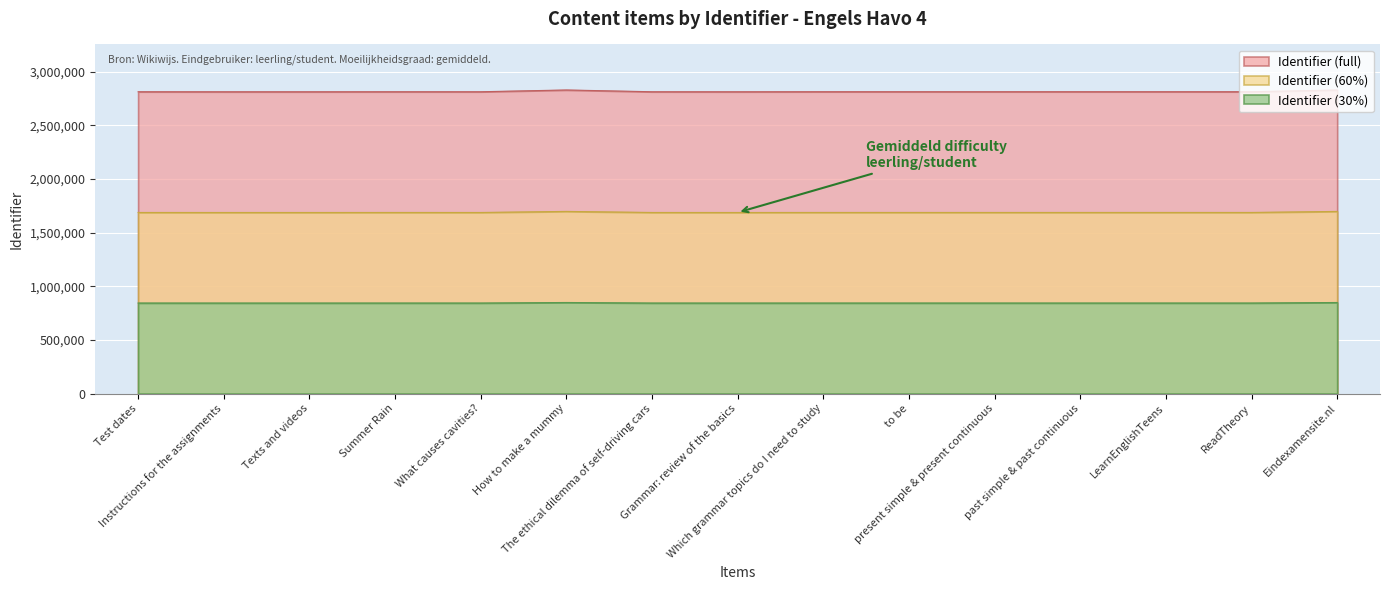

What is the label of the 11th point from the right?

What causes cavities?